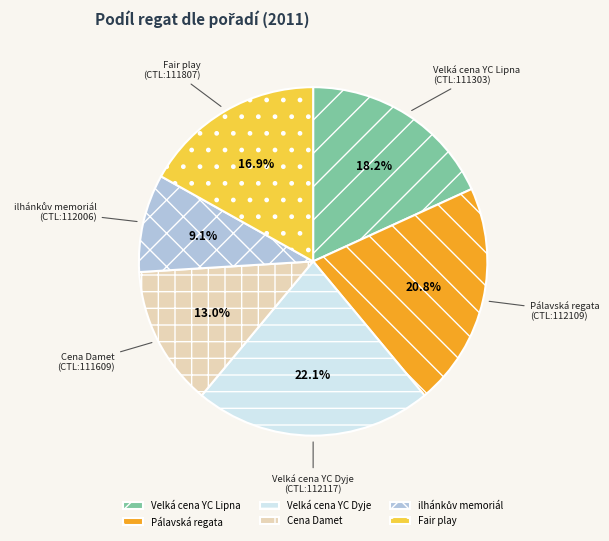

How much of the chart is everything except Fair play?

83.1%